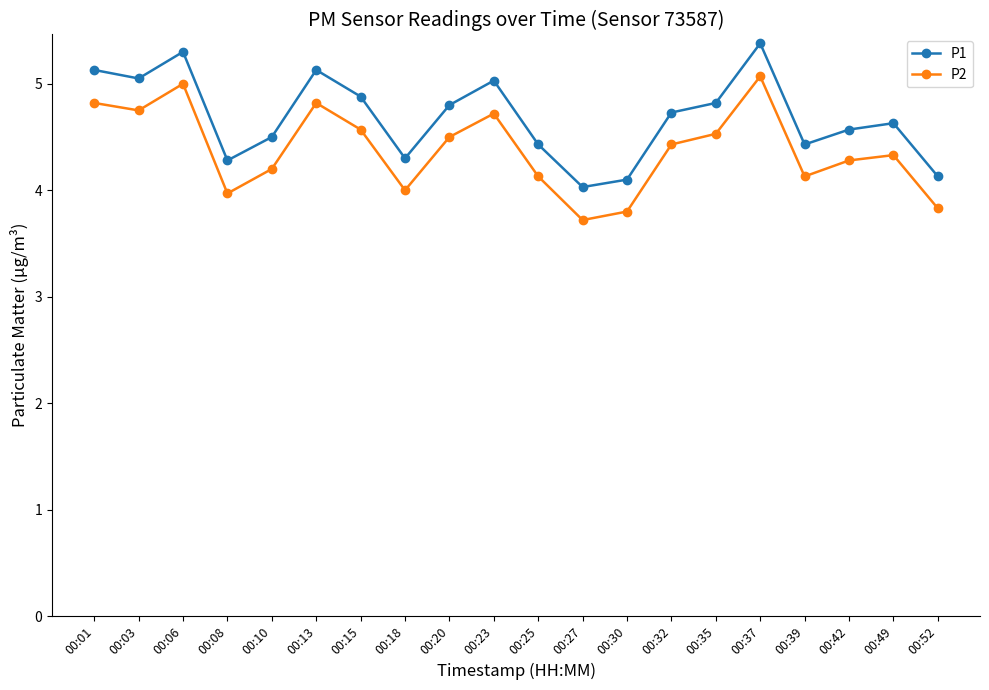

What is the value of the P1 point at the 13th from the left?

4.1